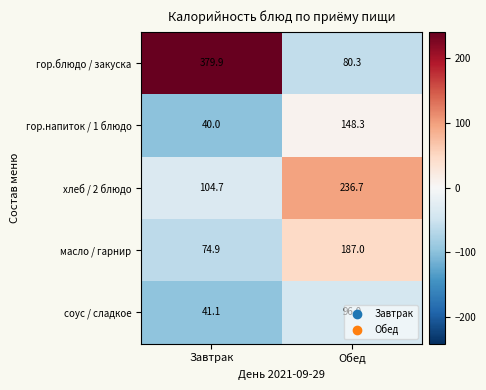

What is the average value of the гор.напиток / 1 блюдо series?

94.2